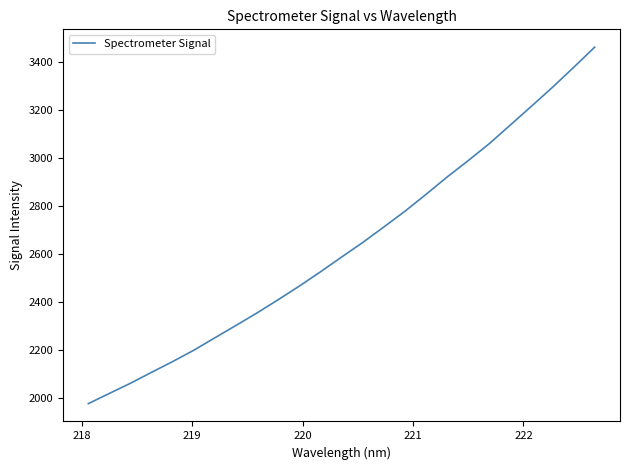

What is the difference between the maximum and minimum values?

1489.1